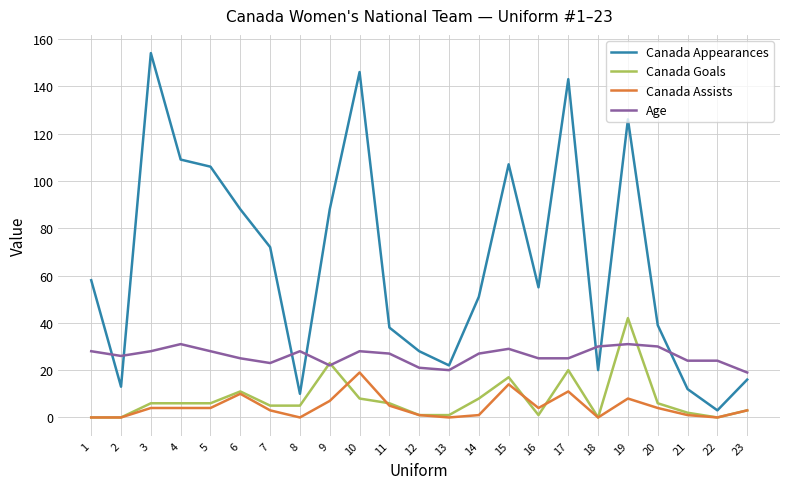

At which label does Canada Appearances first exceed 55?

1